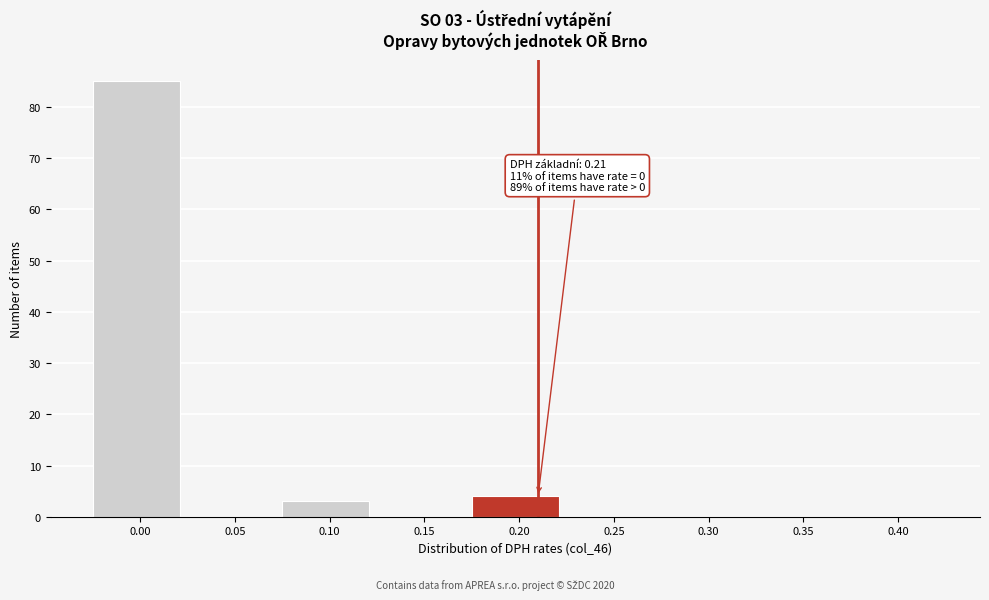

Reading left to right, transcribe all the data shown in this chart.

0.00=85	0.05=0	0.10=3	0.15=0	0.20=4	0.25=0	0.30=0	0.35=0	0.40=0